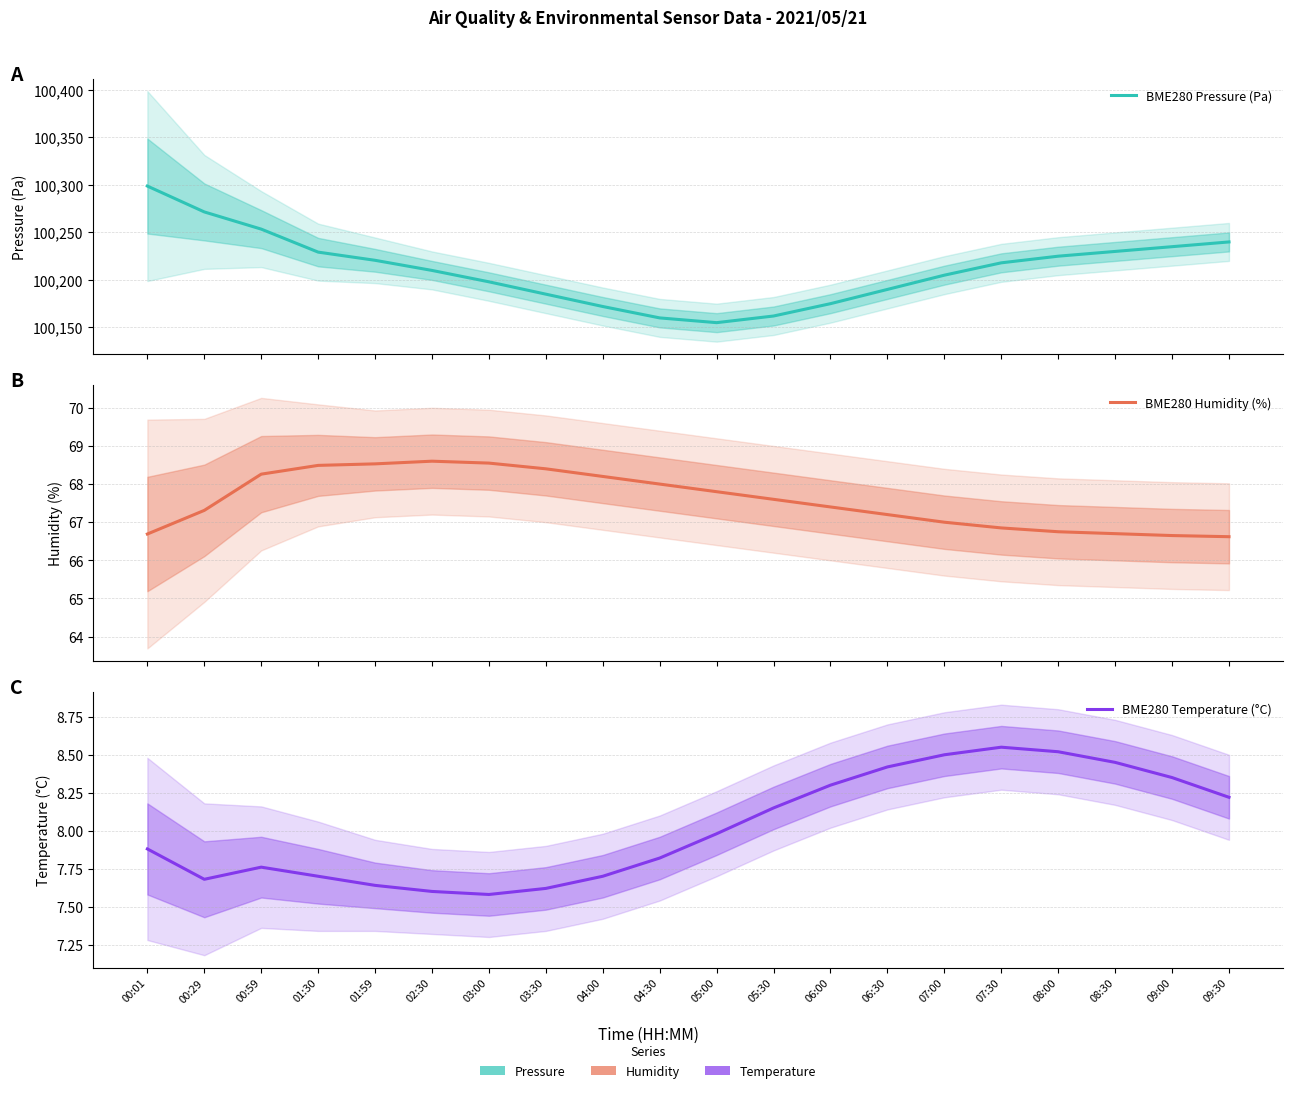

Reading left to right, list all the values displayed in this chart.

BME280 Pressure (Pa): 00:01=100298.8	00:29=100271.6	00:59=100253.5	01:30=100229.3	01:59=100220.7	02:30=100210.0	03:00=100198.0	03:30=100185.0	04:00=100172.0	04:30=100160.0	05:00=100155.0	05:30=100162.0	06:00=100175.0	06:30=100190.0	07:00=100205.0	07:30=100218.0	08:00=100225.0	08:30=100230.0	09:00=100235.0	09:30=100240.0
BME280 Humidity (%): 00:01=66.7	00:29=67.3	00:59=68.3	01:30=68.5	01:59=68.5	02:30=68.6	03:00=68.5	03:30=68.4	04:00=68.2	04:30=68.0	05:00=67.8	05:30=67.6	06:00=67.4	06:30=67.2	07:00=67.0	07:30=66.8	08:00=66.8	08:30=66.7	09:00=66.7	09:30=66.6
BME280 Temperature (°C): 00:01=7.9	00:29=7.7	00:59=7.8	01:30=7.7	01:59=7.6	02:30=7.6	03:00=7.6	03:30=7.6	04:00=7.7	04:30=7.8	05:00=8.0	05:30=8.2	06:00=8.3	06:30=8.4	07:00=8.5	07:30=8.6	08:00=8.5	08:30=8.4	09:00=8.3	09:30=8.2